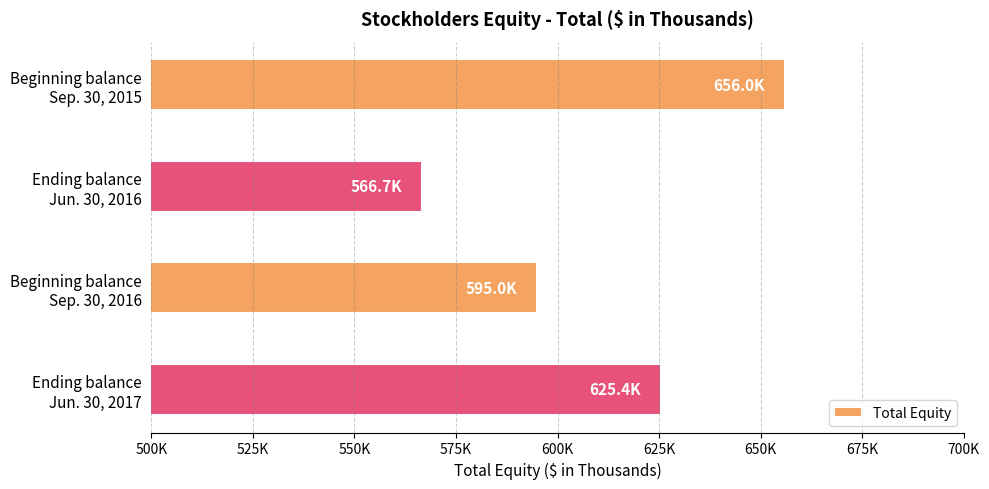

What is the maximum value shown in the chart?

656031